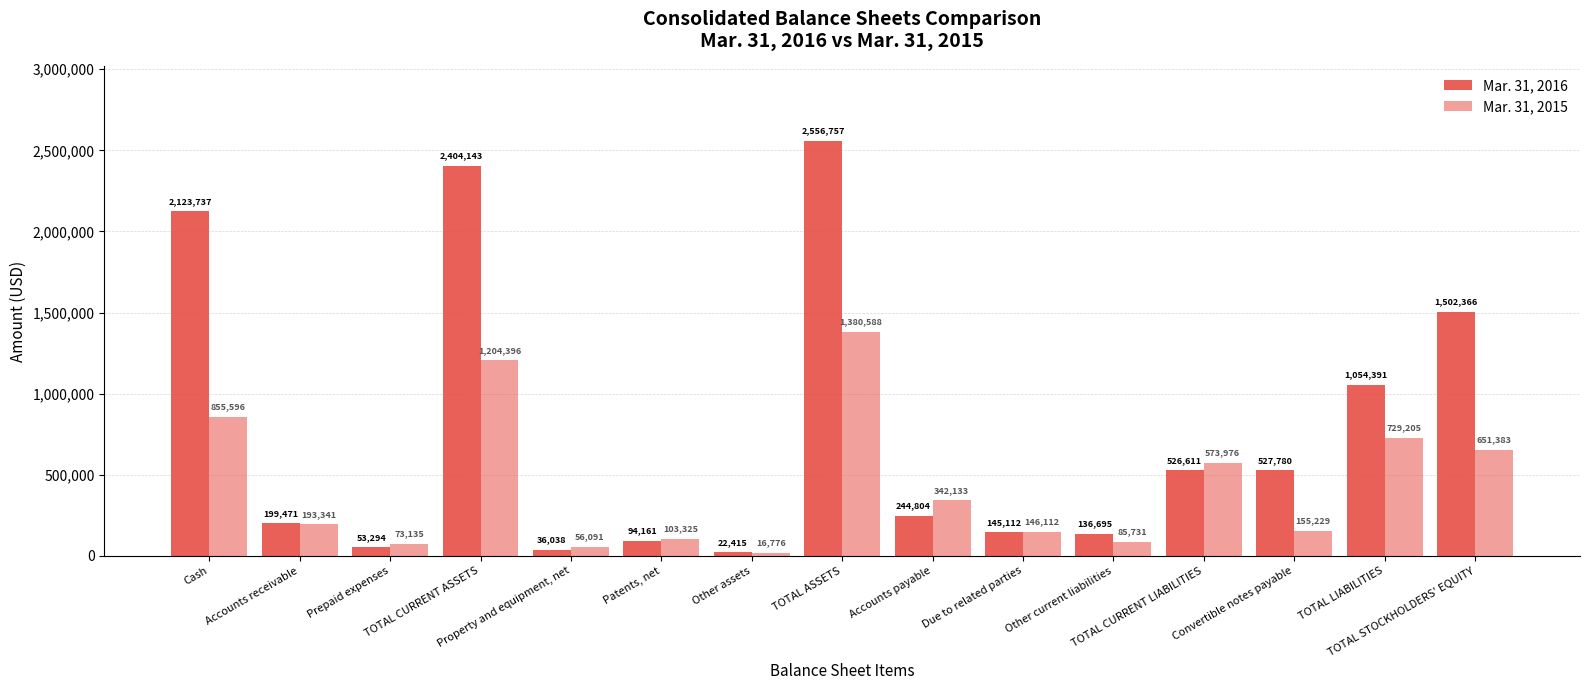

What position from the right is Patents, net?

10